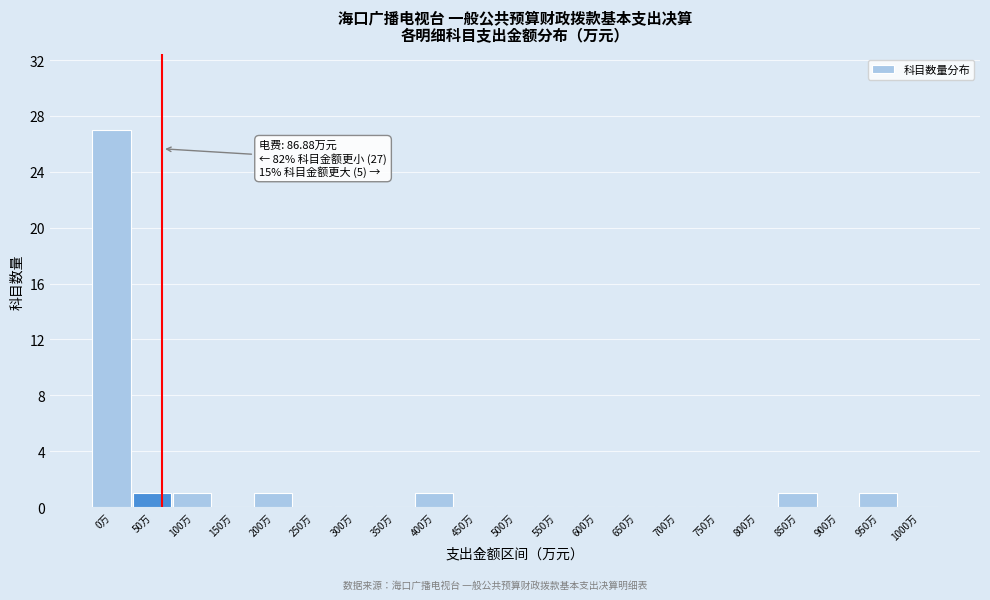

Reading left to right, extract all data points from this chart.

0万=27	50万=1	100万=1	150万=0	200万=1	250万=0	300万=0	350万=0	400万=1	450万=0	500万=0	550万=0	600万=0	650万=0	700万=0	750万=0	800万=0	850万=1	900万=0	950万=1	1000万=0